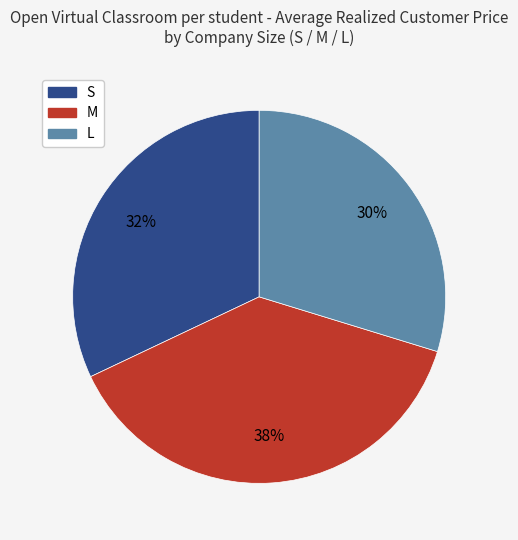

Is the sum of S and M greater than half?

Yes